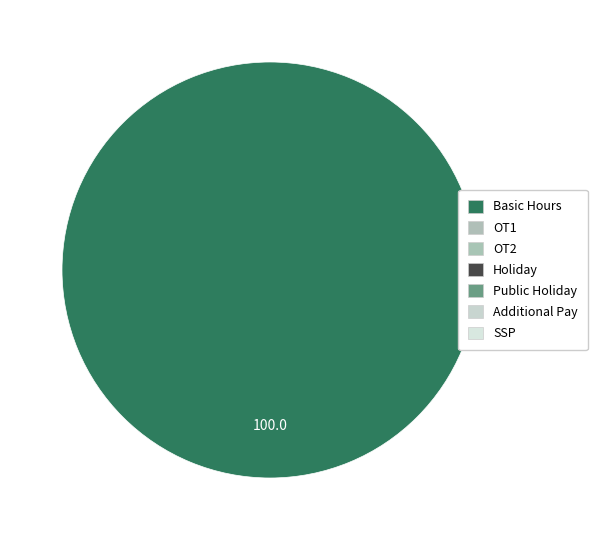

Does any single category account for the majority?

Yes